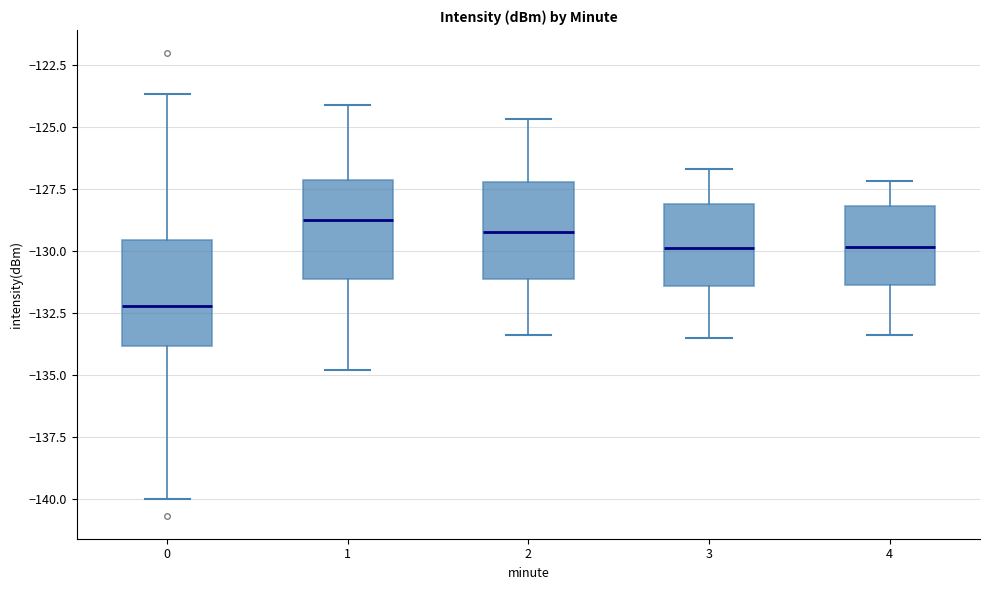

Reading left to right, transcribe this box plot: for each box, give where its median line is, the range the box spans, and where its two whiskers end, as read against the y-axis. The values are not printed on the chart, so give them approximately, as read against the axis.

0: median -132.0, box -134.0 to -129.5, whiskers -140.0 to -123.5
1: median -128.5, box -131.0 to -127.0, whiskers -135.0 to -124.0
2: median -129.0, box -131.0 to -127.0, whiskers -133.5 to -124.5
3: median -130.0, box -131.5 to -128.0, whiskers -133.5 to -126.5
4: median -130.0, box -131.5 to -128.0, whiskers -133.5 to -127.0